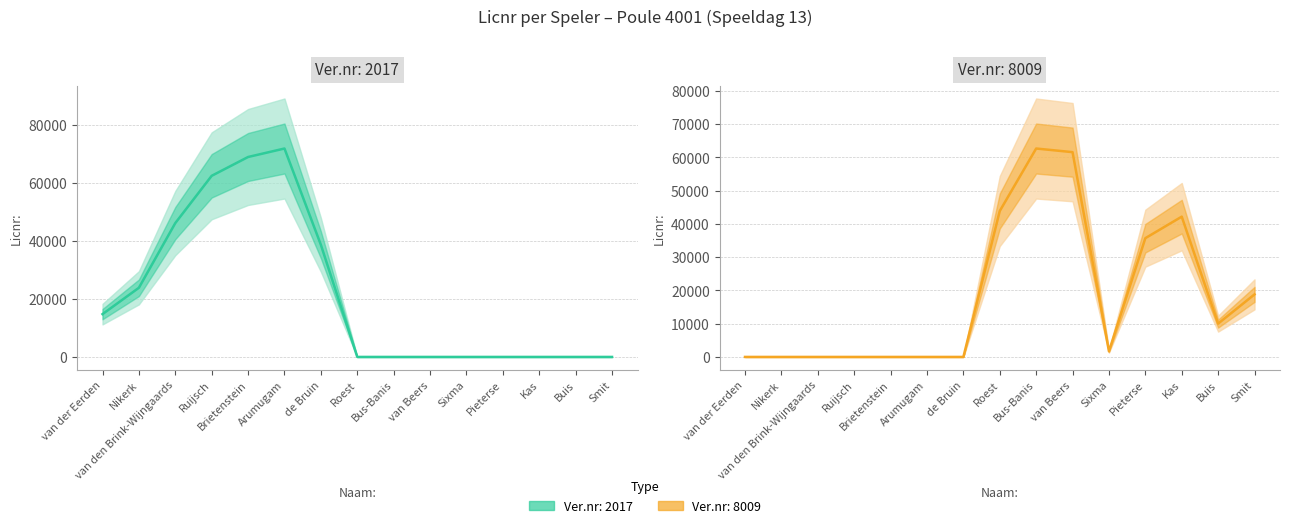

In Ver.nr: 8009, how many points are lower than both neighbors (excluding endpoints)?

2